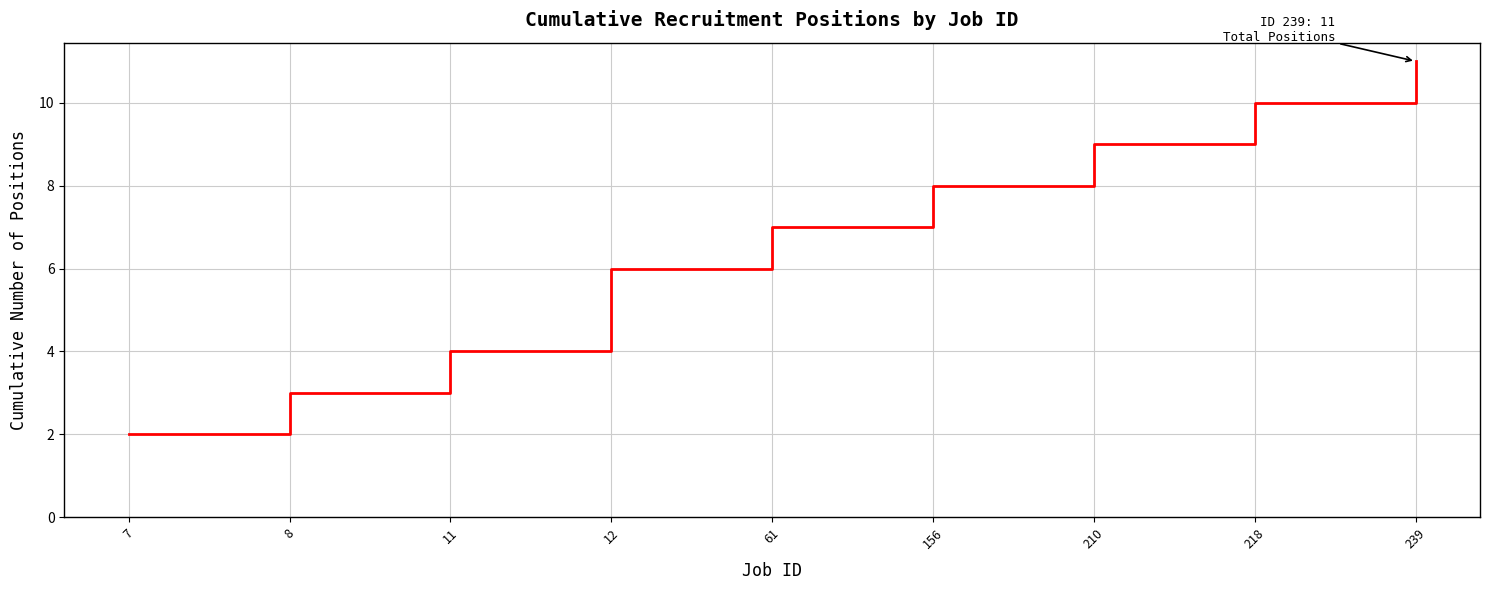

Reading right to left, transcribe all the data shown in this chart.

11	10	9	8	7	6	4	3	2